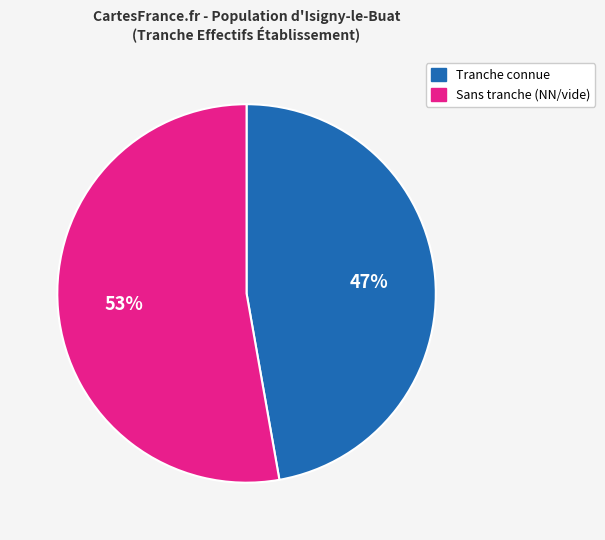

Is there a majority slice in this chart?

Yes